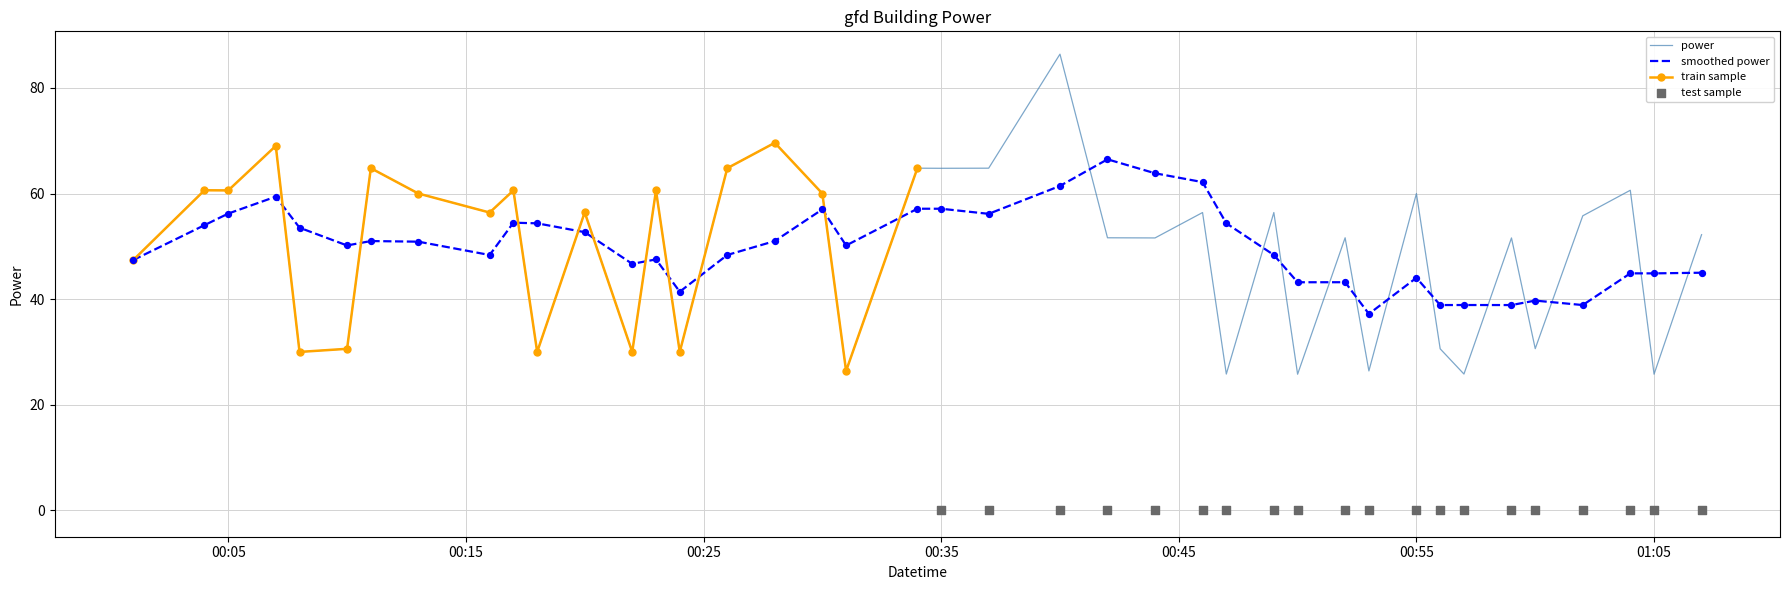

What is the change in value from 2023-12-09T00:46:00 to 2023-12-09T00:50:00?

-30.6